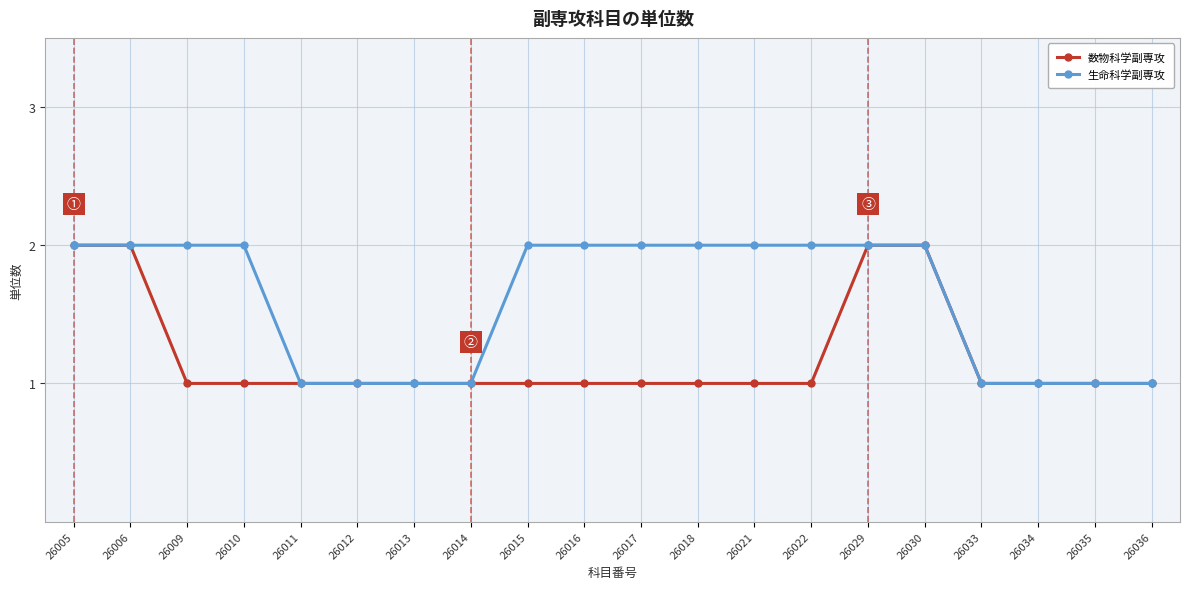

Between 26017 and 26034, which series saw the biggest shift?

生命科学副専攻